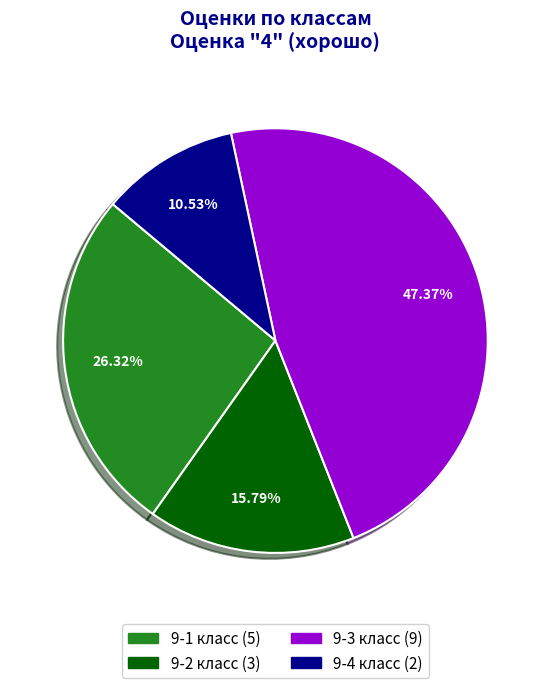

Does 9-2 класс account for over 50% of the chart?

No